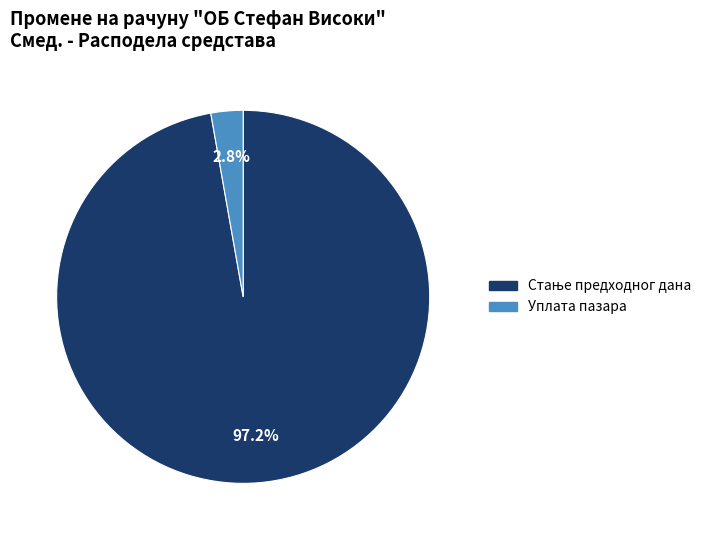

Does any single category account for the majority?

Yes